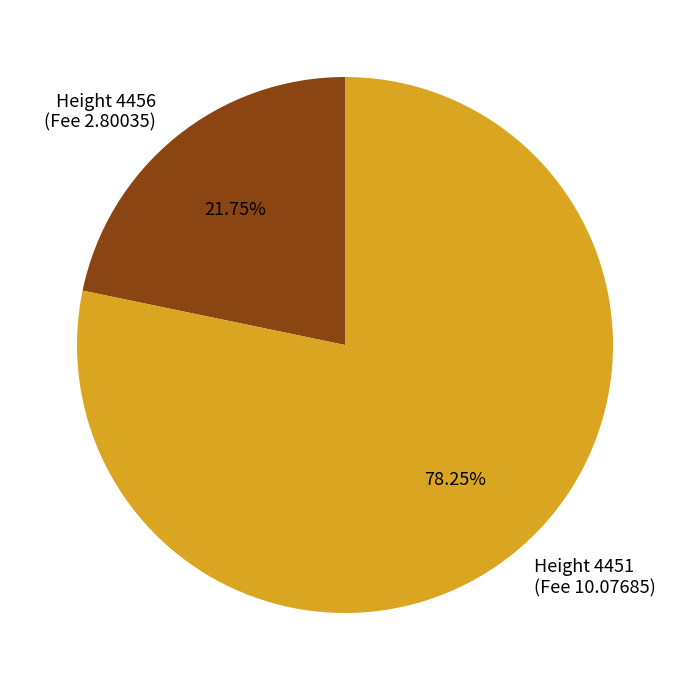

Is the sum of Height 4456 (Fee 2.80035) and Height 4451 (Fee 10.07685) greater than half?

Yes